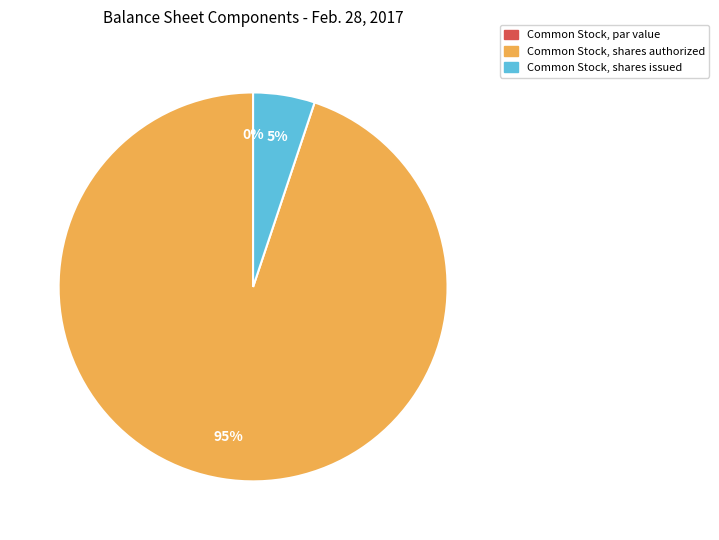

How many slices are in this pie chart?

3